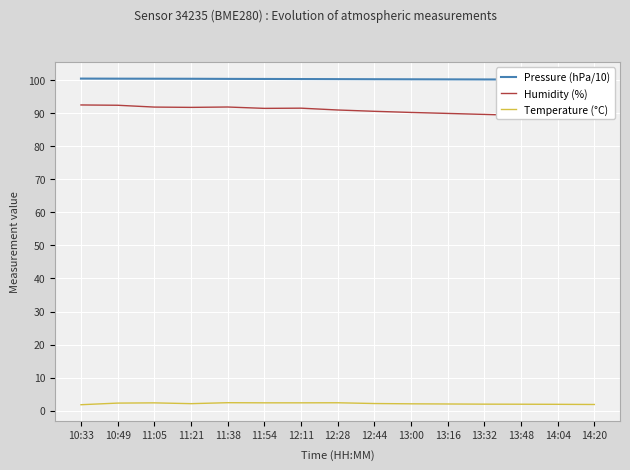

What is the label of the 5th point from the right?

13:16